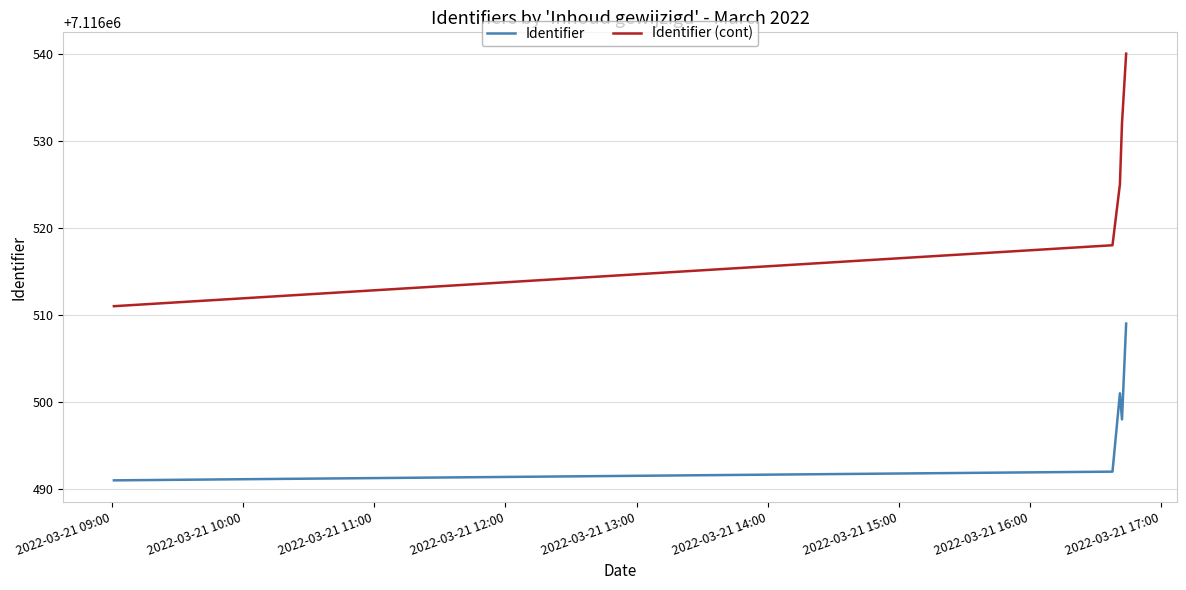

What is the difference between the maximum and minimum values in the Identifier series?

18